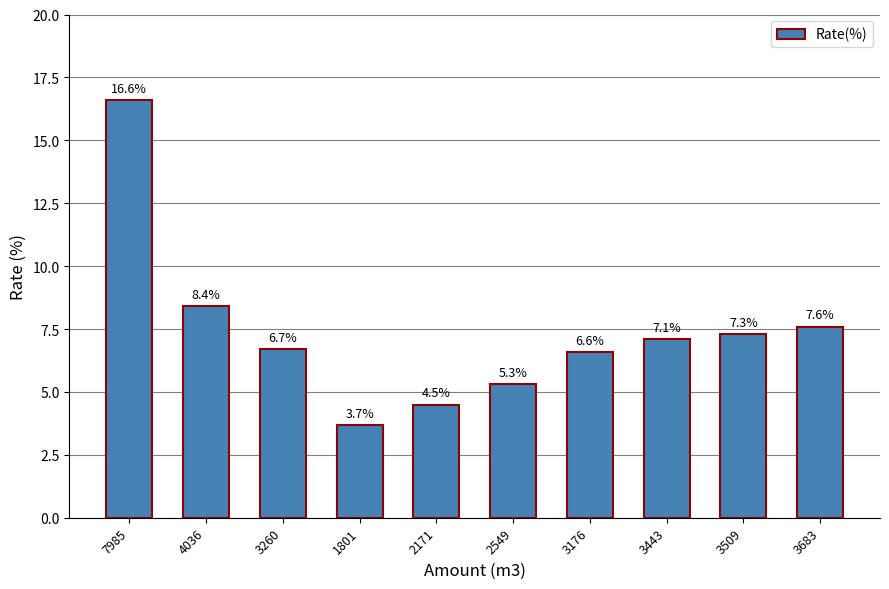

What is the label of the 4th bar from the left?

1801